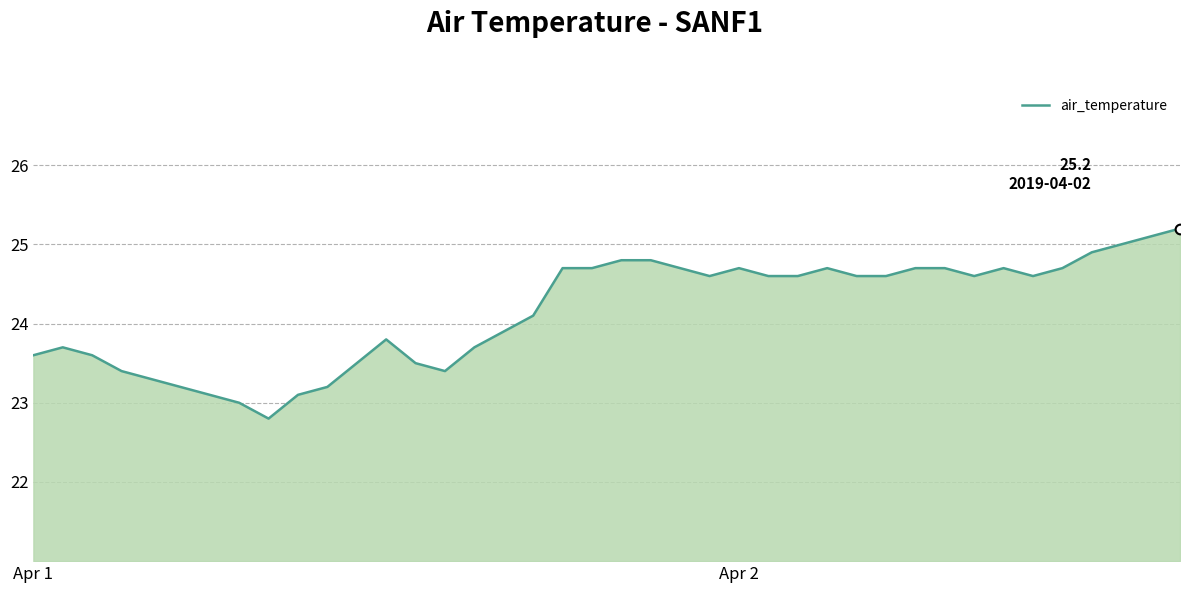

What is the maximum value shown in the chart?

25.2